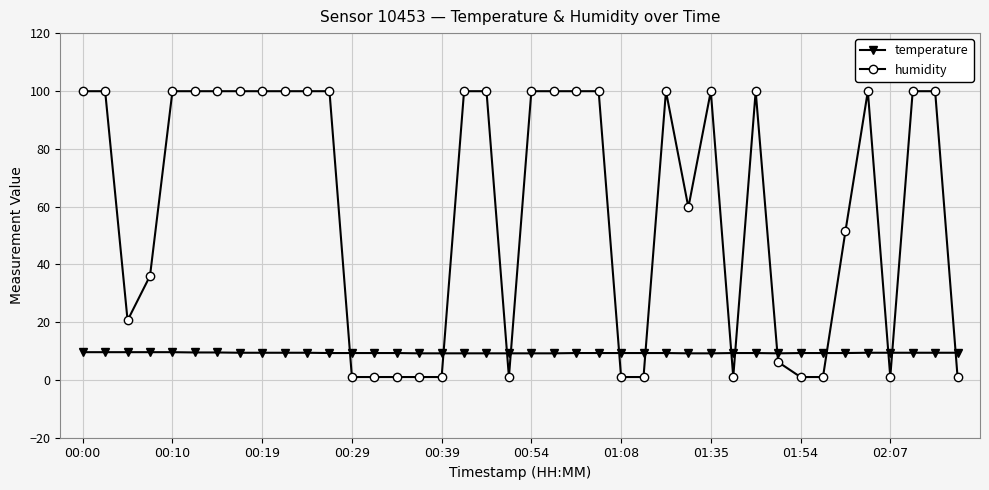

List the series in order of their overall mean, lowest first.

temperature, humidity